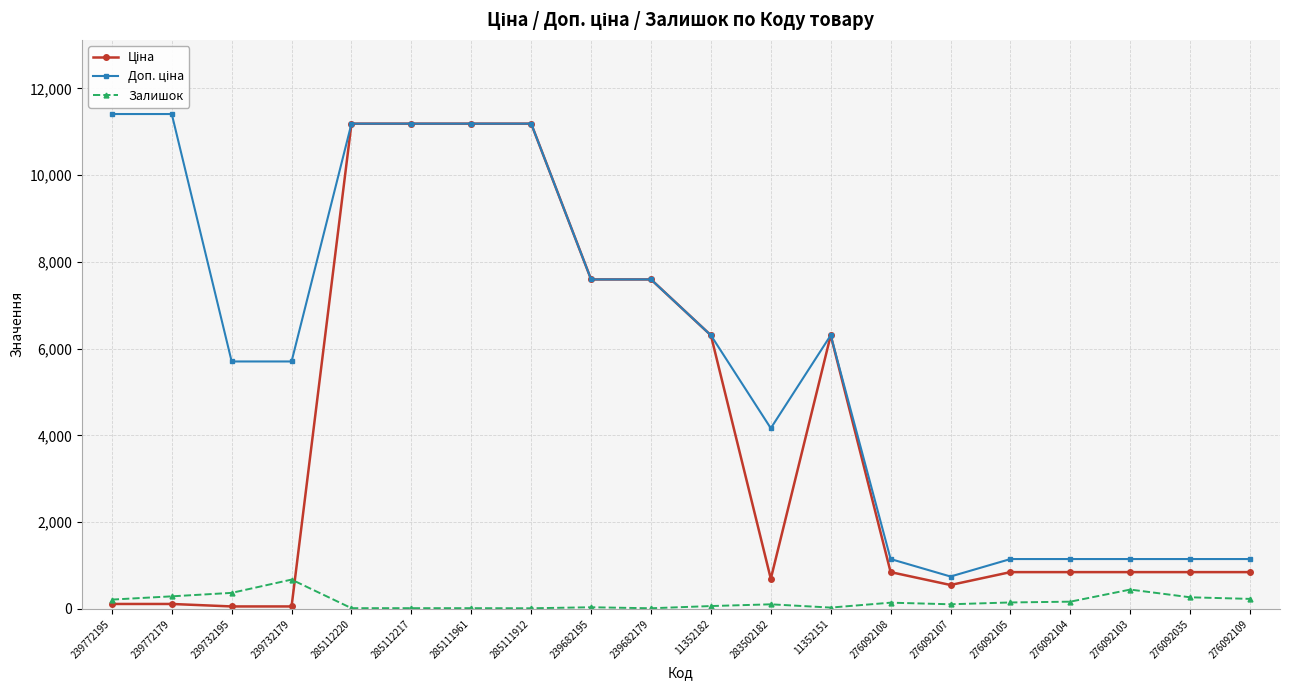

What is the highest value of the Залишок series?

676.0